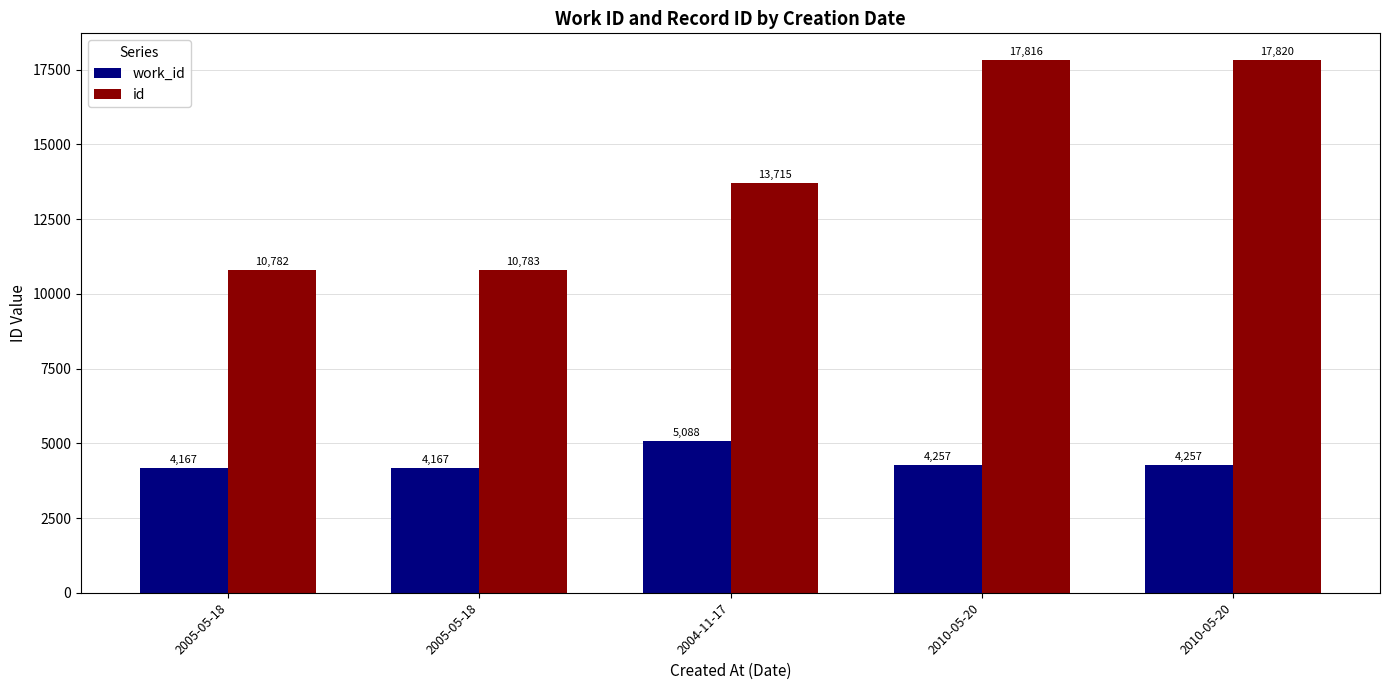

Which series has the largest total across all categories?

id